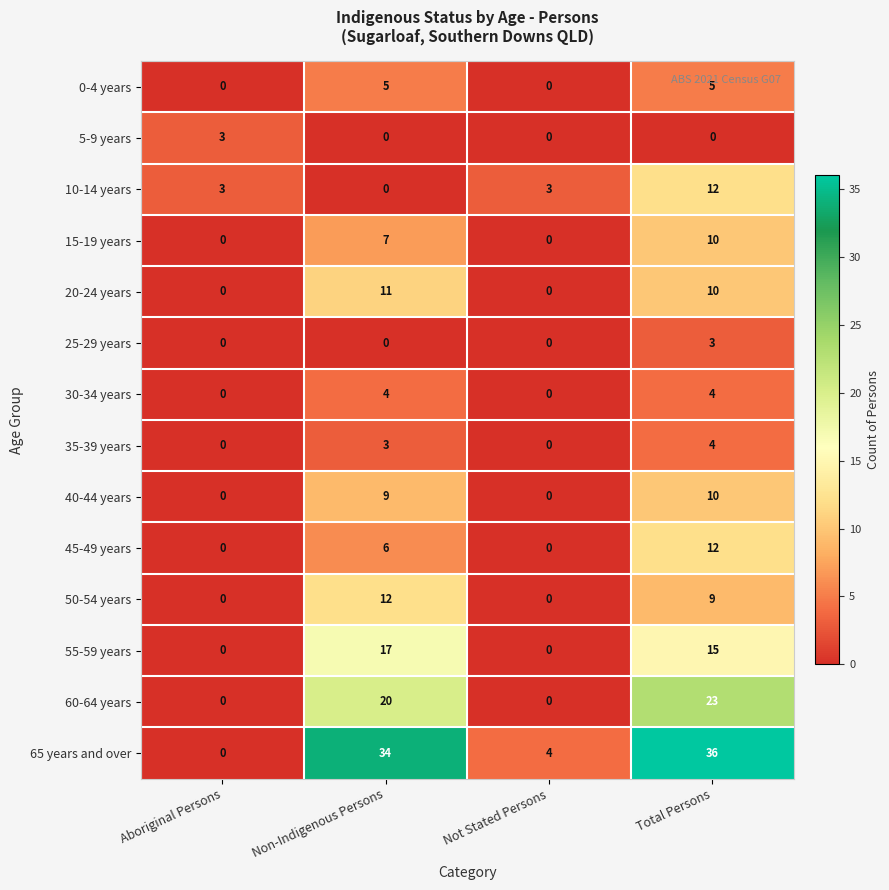

At which label does 55-59 years first exceed 15?

Non-Indigenous Persons